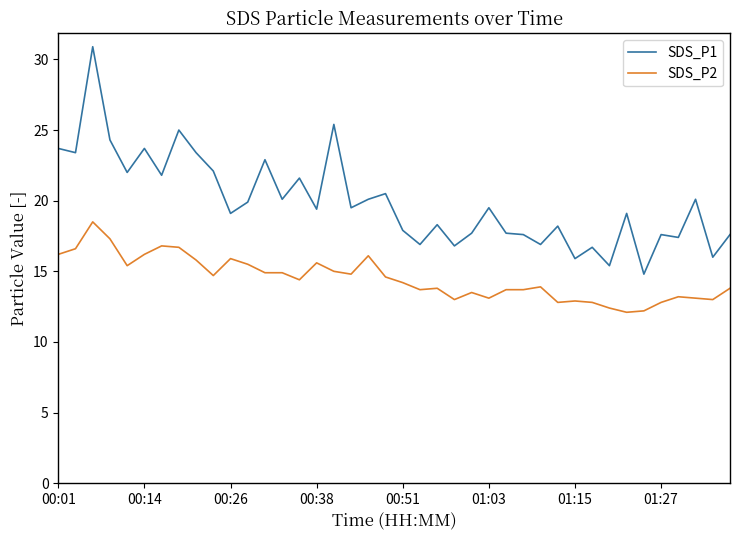

Which series has the largest total across all categories?

SDS_P1